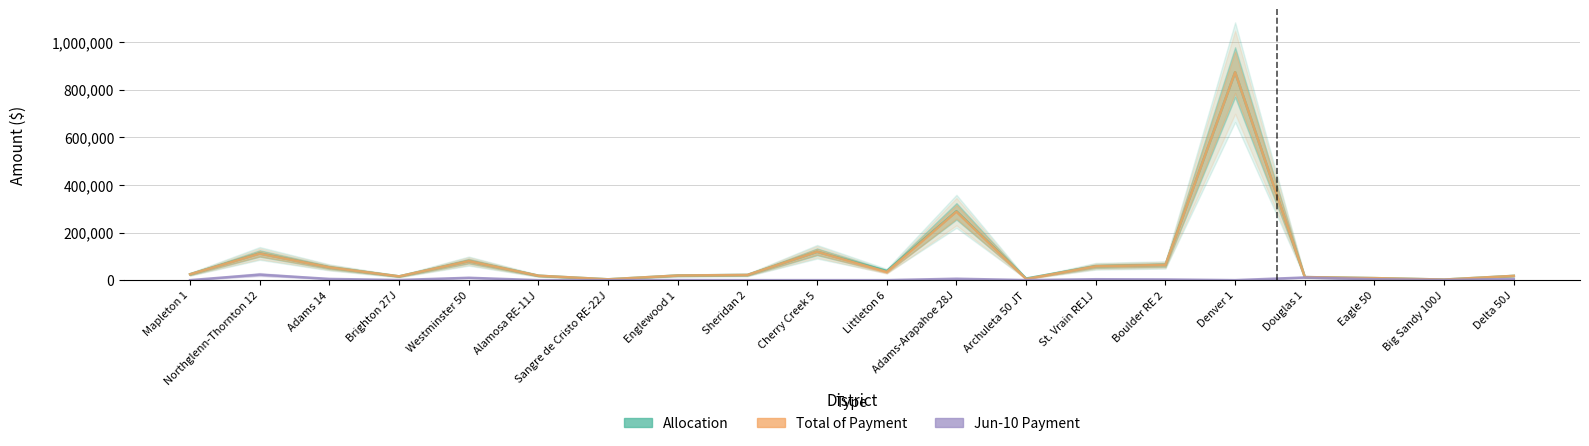

How many values in the Allocation series are below 24641?

10